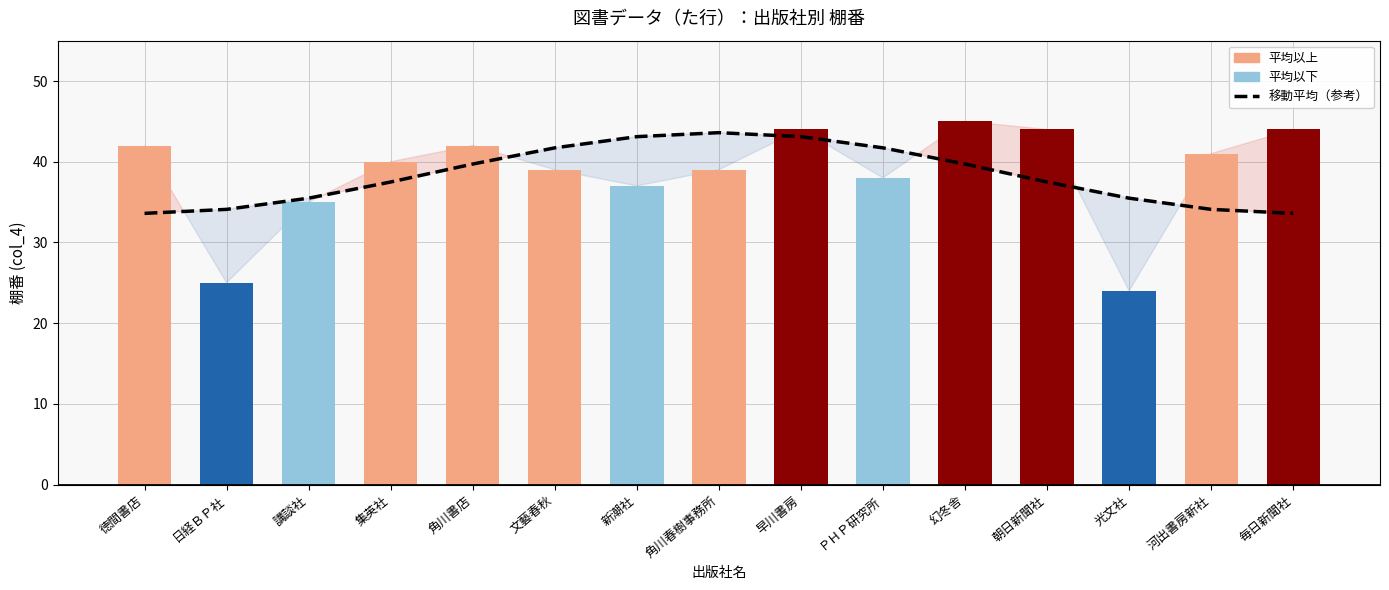

List the series in order of their peak value, lowest first.

移動平均（参考）, col_4 (棚番)